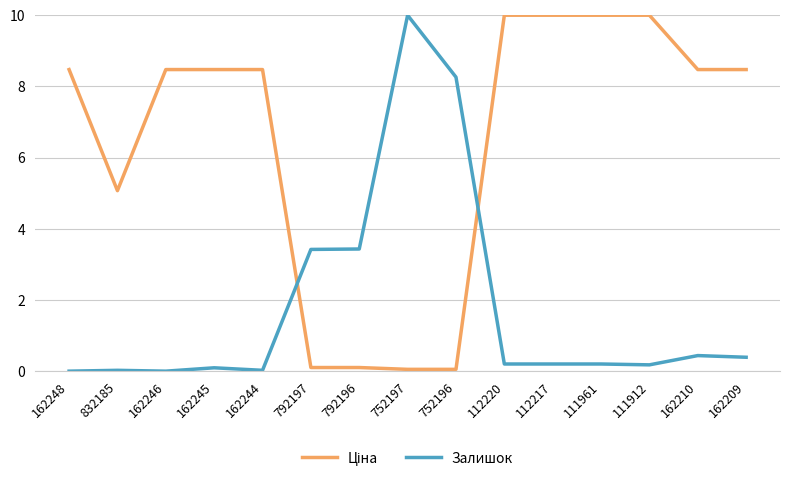

At which label does Залишок reach its peak?

752197